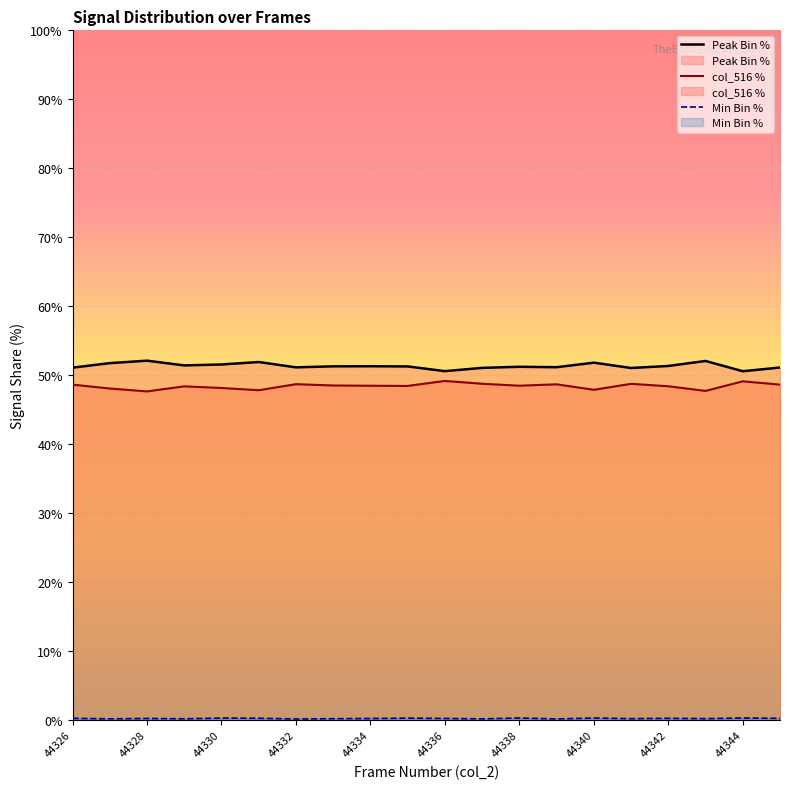

The Peak Bin % series shows 28.6 at 44338. True or false?

False